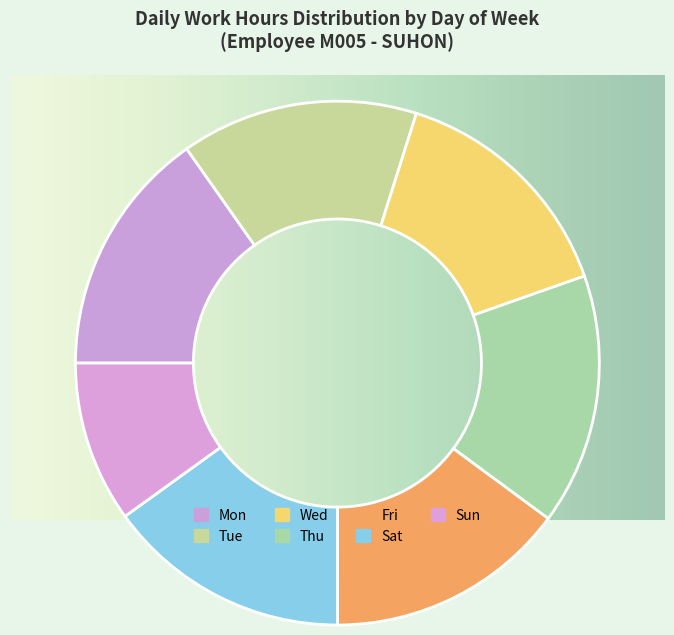

Which category has the biggest portion of the pie?

Thu